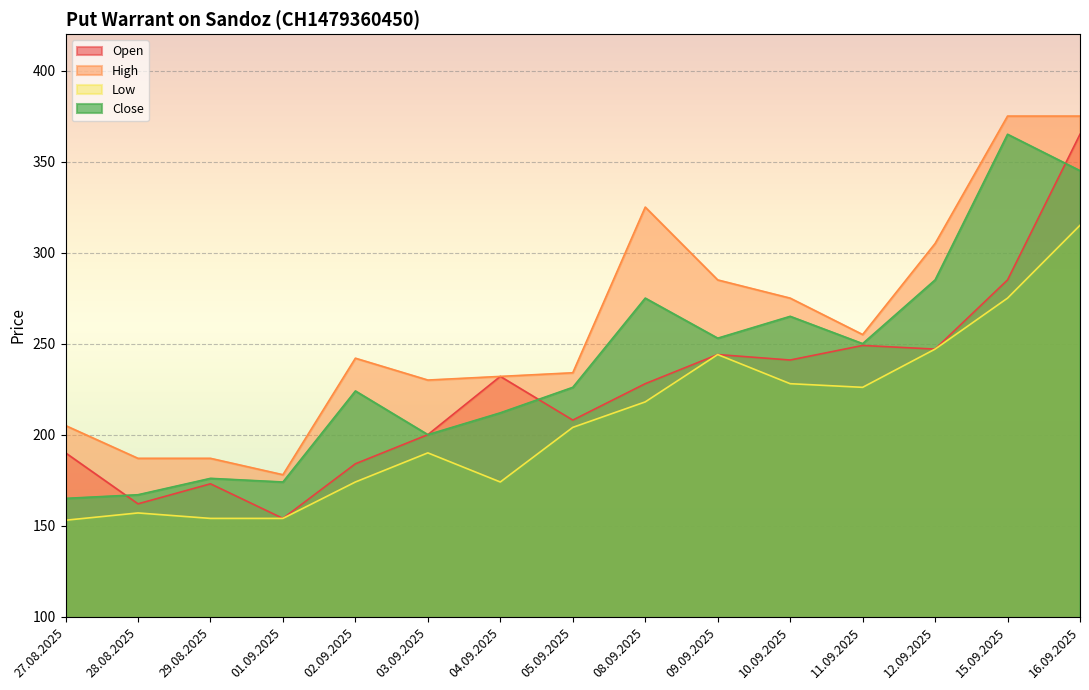

Where is the first local maximum for Close?

29.08.2025